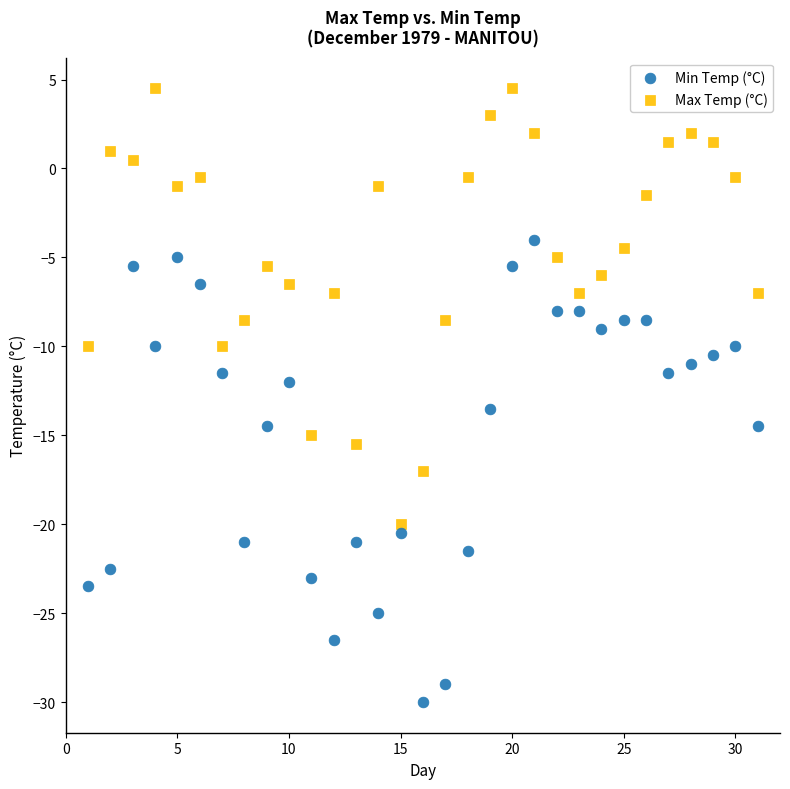

Across all data points, what is the range of Y values (max minus min)?

34.5